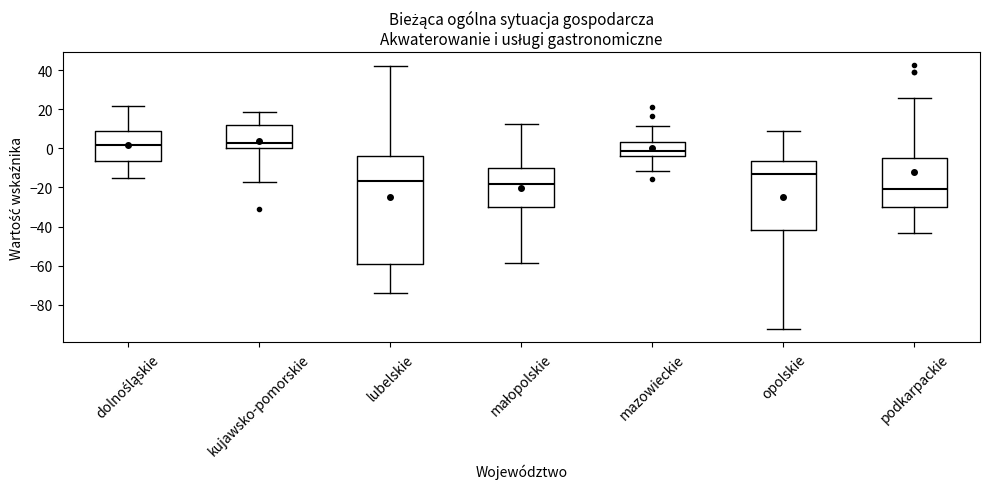

Reading left to right, read every box against the y-axis: the position of its median line, the range the box covers, and the ends of its whiskers. The values are not printed on the chart, so give them approximately, as read against the axis.

dolnośląskie: median 2, box -6 to 8, whiskers -16 to 22
kujawsko-pomorskie: median 2, box 0 to 12, whiskers -18 to 18
lubelskie: median -16, box -60 to -4, whiskers -74 to 42
małopolskie: median -18, box -30 to -10, whiskers -58 to 12
mazowieckie: median -2, box -4 to 4, whiskers -12 to 12
opolskie: median -14, box -42 to -6, whiskers -92 to 8
podkarpackie: median -20, box -30 to -4, whiskers -44 to 26